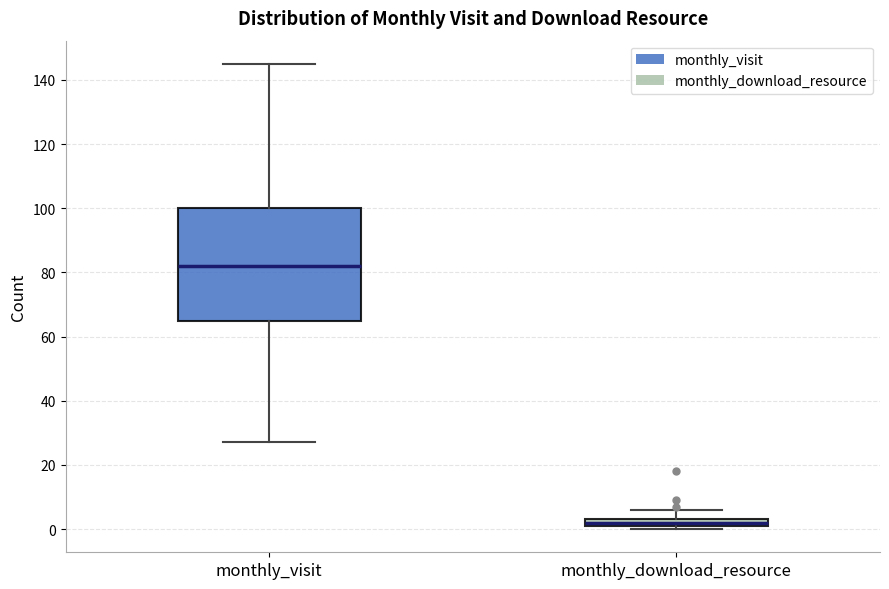

Which box's median line is the highest?

monthly_visit